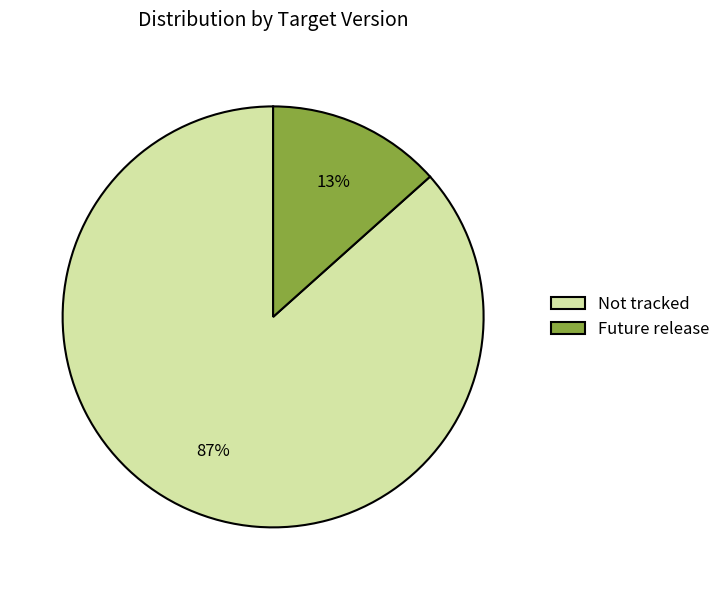

True or false: Not tracked accounts for 21% of the total.

False